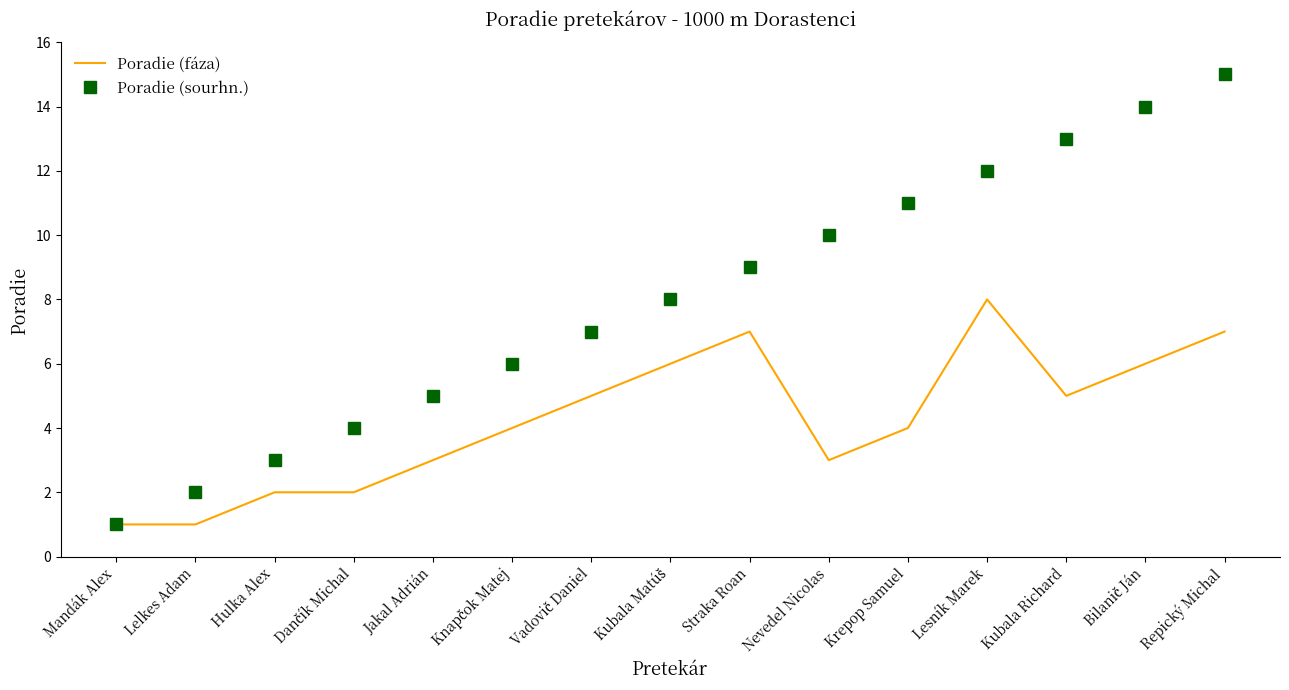

Rank the series by their maximum value, from lowest to highest.

Poradie (fáza), Poradie (sourhn.)